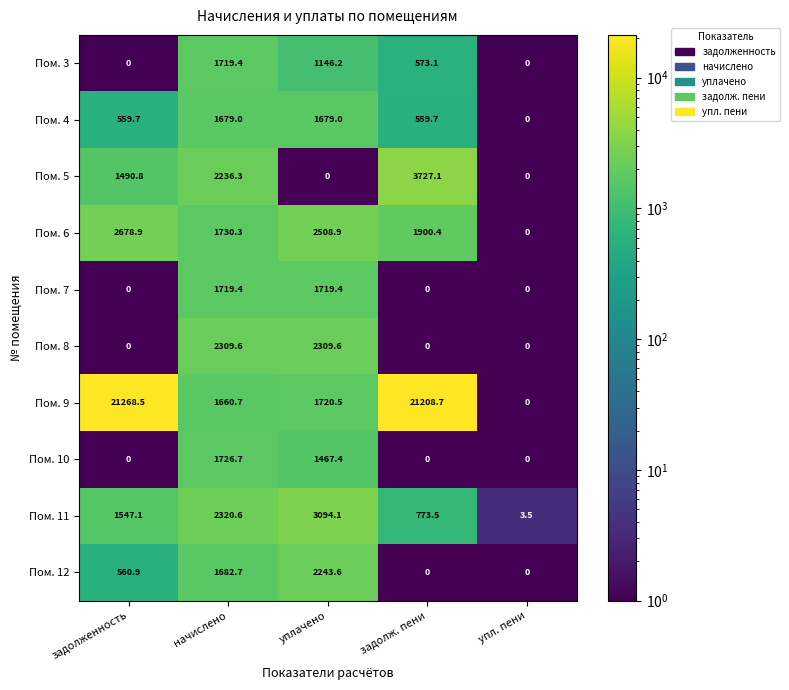

True or false: Пом. 11 has a value of 2320.6 at начислено.

True